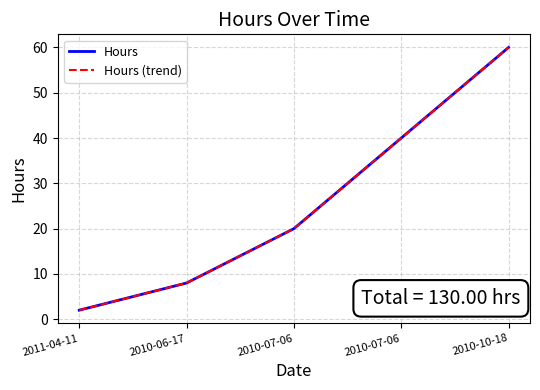

Does the chart have visible grid lines?

Yes